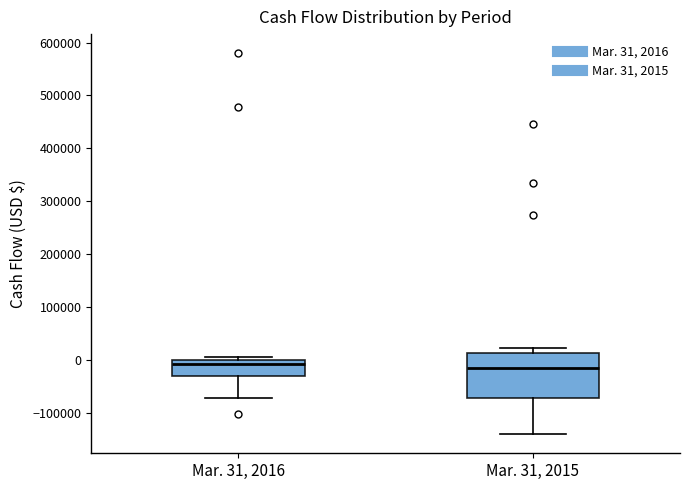

Reading left to right, read every box against the y-axis: the position of its median line, the range the box covers, and the ends of its whiskers. The values are not printed on the chart, so give them approximately, as read against the axis.

Mar. 31, 2016: median -10000, box -30000 to 0, whiskers -70000 to 10000
Mar. 31, 2015: median -20000, box -70000 to 10000, whiskers -140000 to 20000